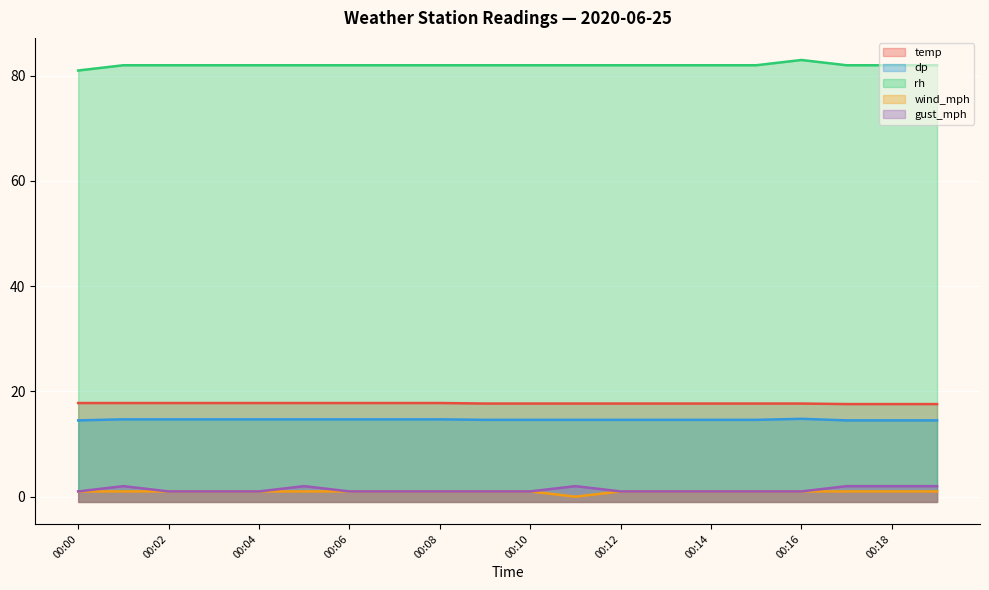

How many interior local peaks does the gust_mph series have?

3